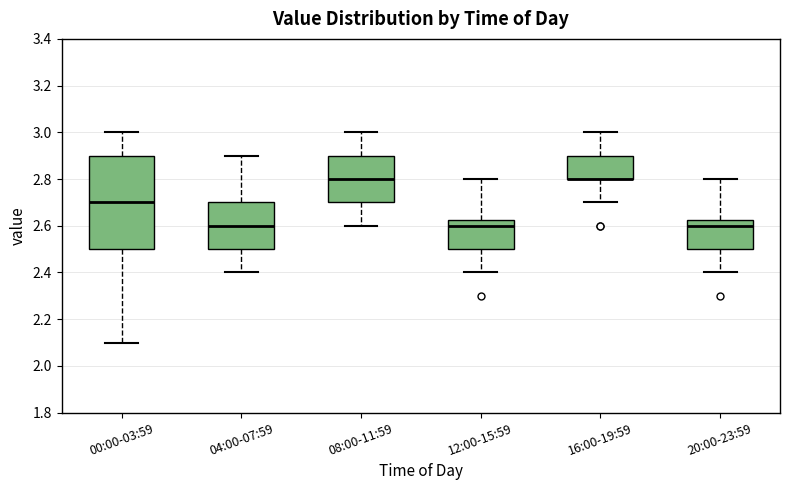

Reading left to right, read every box against the y-axis: the position of its median line, the range the box covers, and the ends of its whiskers. The values are not printed on the chart, so give them approximately, as read against the axis.

00:00-03:59: median 2.70, box 2.50 to 2.90, whiskers 2.10 to 3.00
04:00-07:59: median 2.60, box 2.50 to 2.70, whiskers 2.40 to 2.90
08:00-11:59: median 2.80, box 2.70 to 2.90, whiskers 2.60 to 3.00
12:00-15:59: median 2.60, box 2.50 to 2.62, whiskers 2.40 to 2.80
16:00-19:59: median 2.80 (drawn on the box's lower edge), box 2.80 to 2.90, whiskers 2.70 to 3.00
20:00-23:59: median 2.60, box 2.50 to 2.62, whiskers 2.40 to 2.80